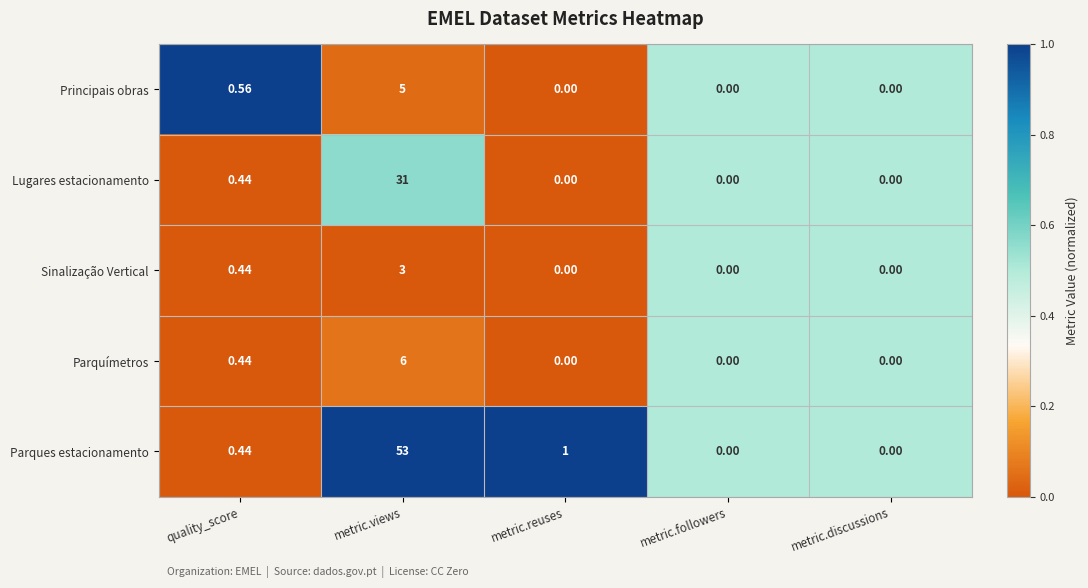

Which series has the largest range (max minus min)?

Parques estacionamento